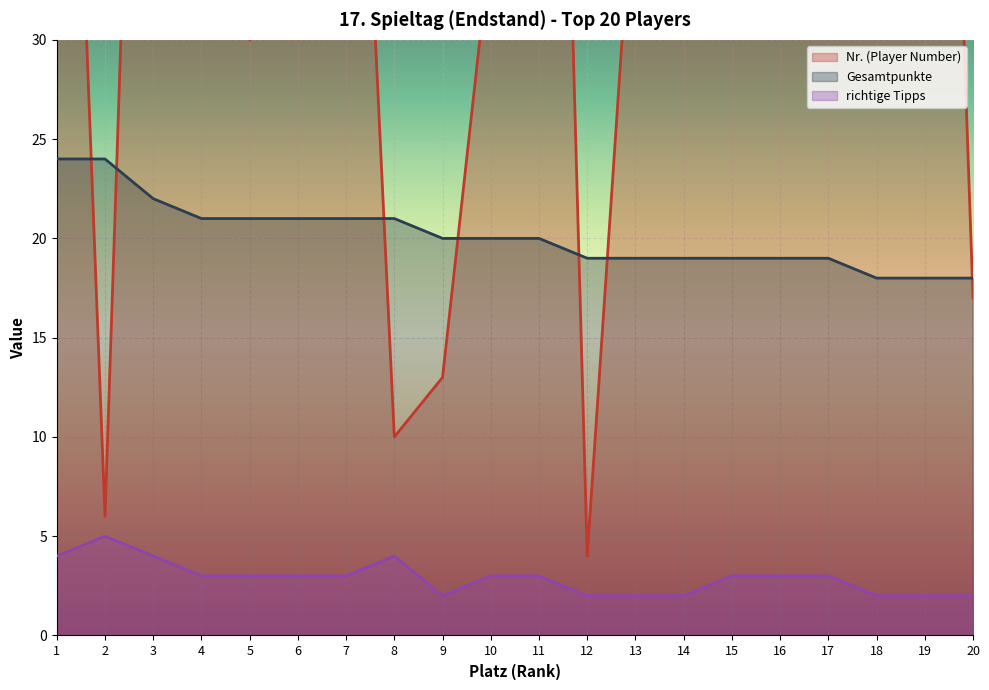

Reading left to right, transcribe all the data shown in this chart.

Nr. (Player Number): 1=69	2=6	3=79	4=91	5=30	6=75	7=61	8=10	9=13	10=35	11=92	12=4	13=40	14=62	15=76	16=84	17=66	18=80	19=87	20=17
Gesamtpunkte: 1=24	2=24	3=22	4=21	5=21	6=21	7=21	8=21	9=20	10=20	11=20	12=19	13=19	14=19	15=19	16=19	17=19	18=18	19=18	20=18
richtige Tipps: 1=4	2=5	3=4	4=3	5=3	6=3	7=3	8=4	9=2	10=3	11=3	12=2	13=2	14=2	15=3	16=3	17=3	18=2	19=2	20=2